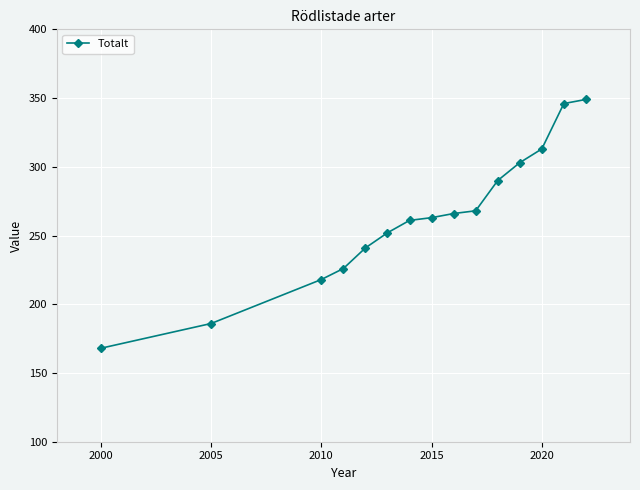

True or false: there are more than 2 points higher than both neighbors.

False